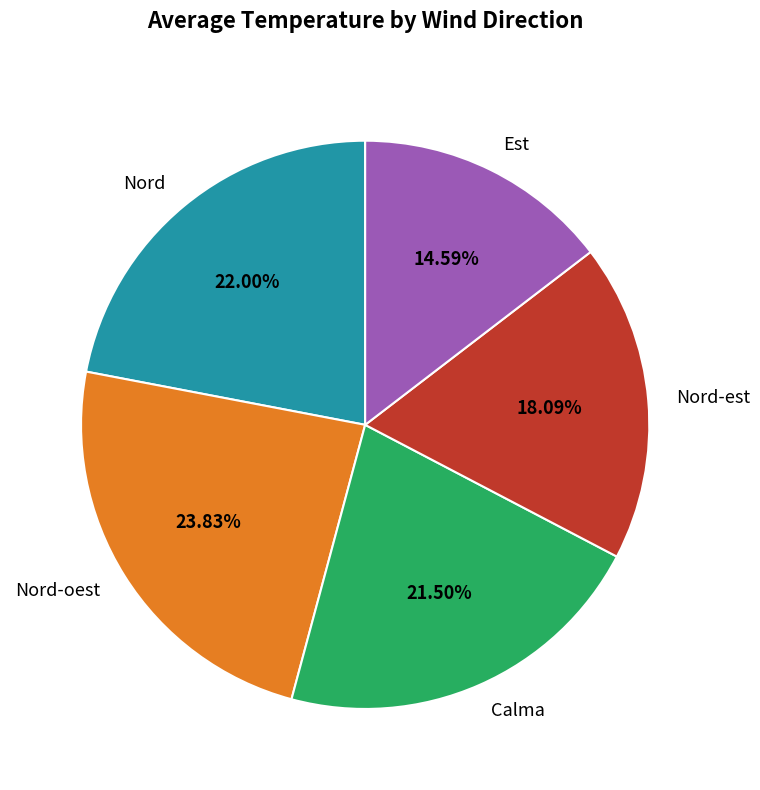

Is there a majority slice in this chart?

No